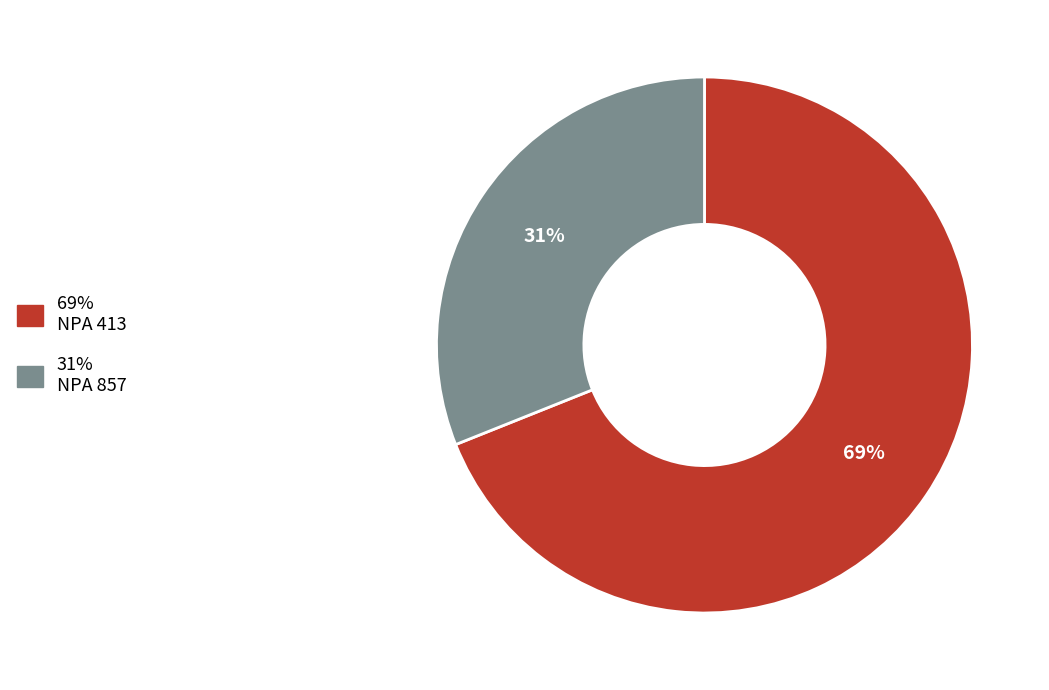

To the nearest percent, what is the difference between the largest and smallest slice percentages?

38%